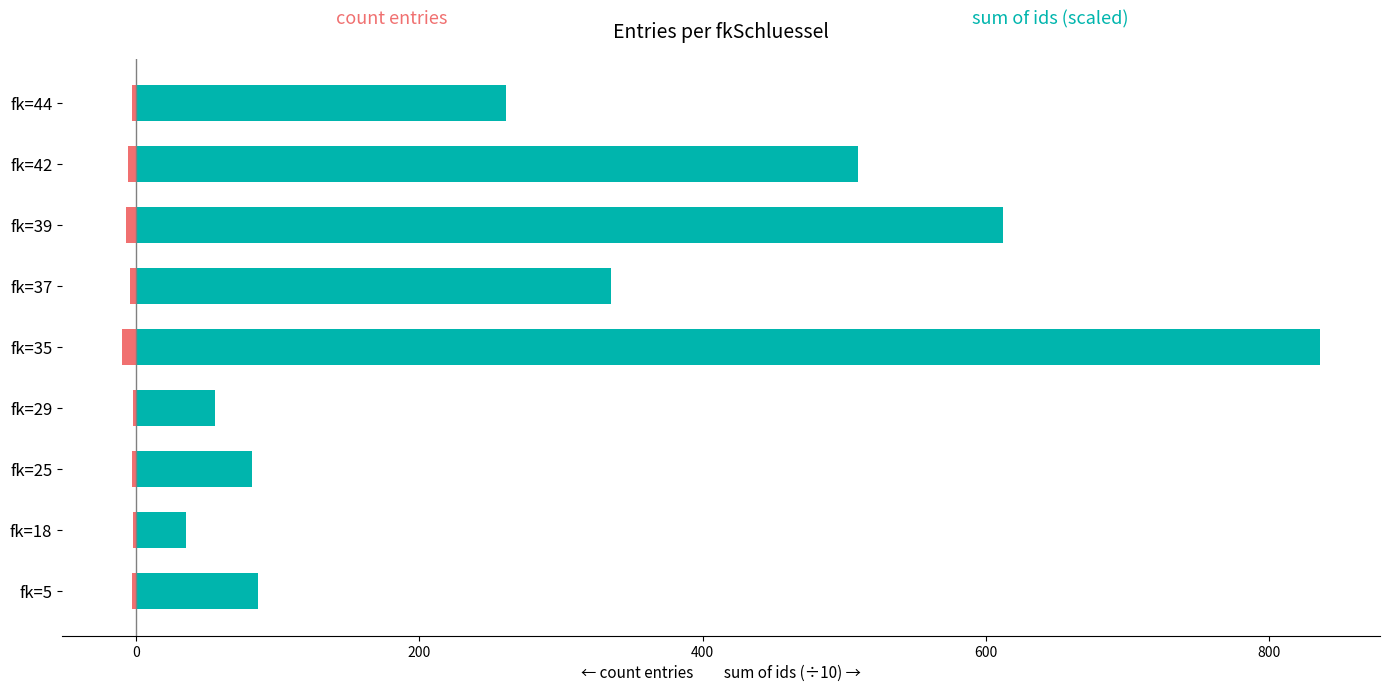

What is the smallest value displayed?

-10